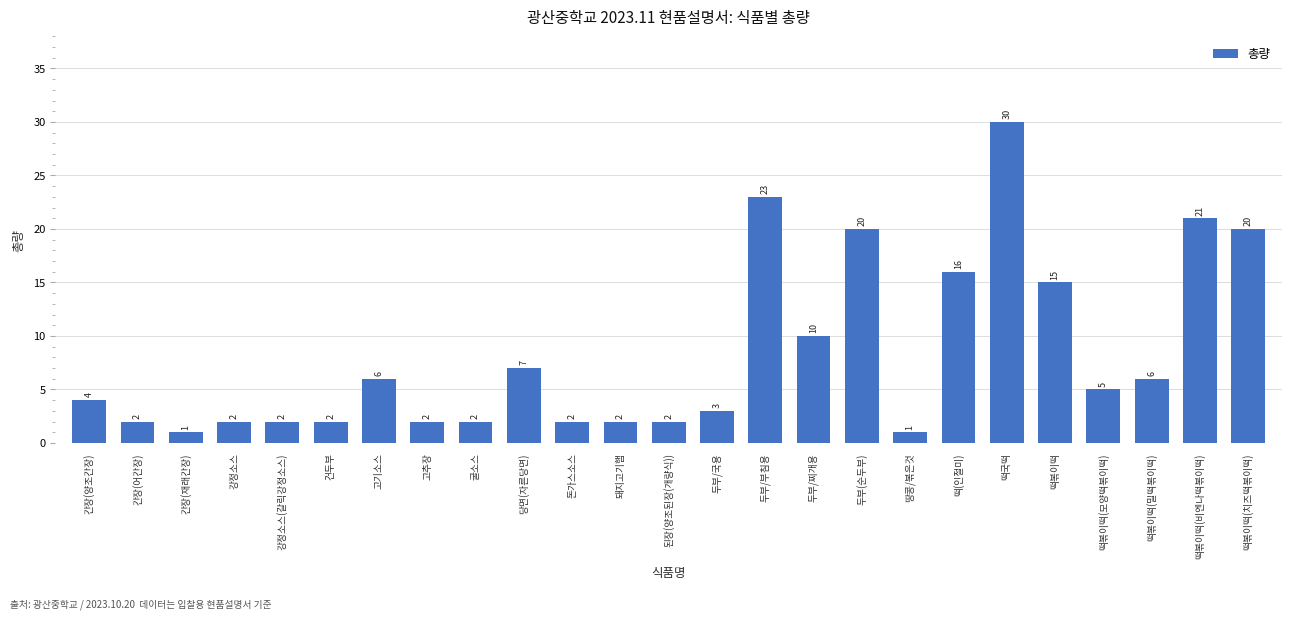

What is the approximate value at 강정소스?

2